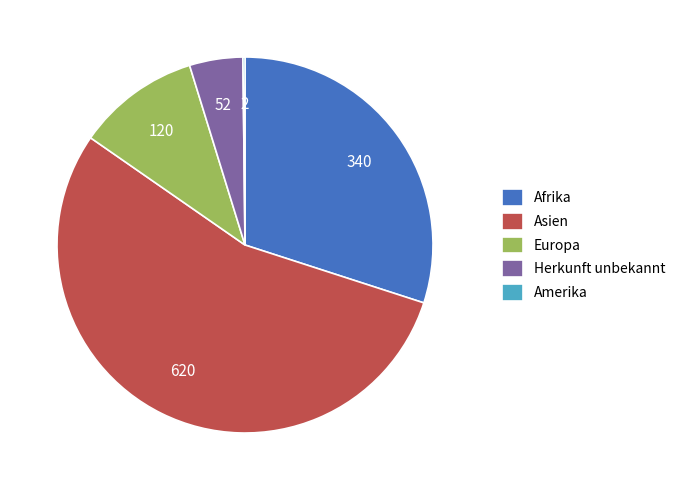

Is it true that Europa is 23% of the pie?

False